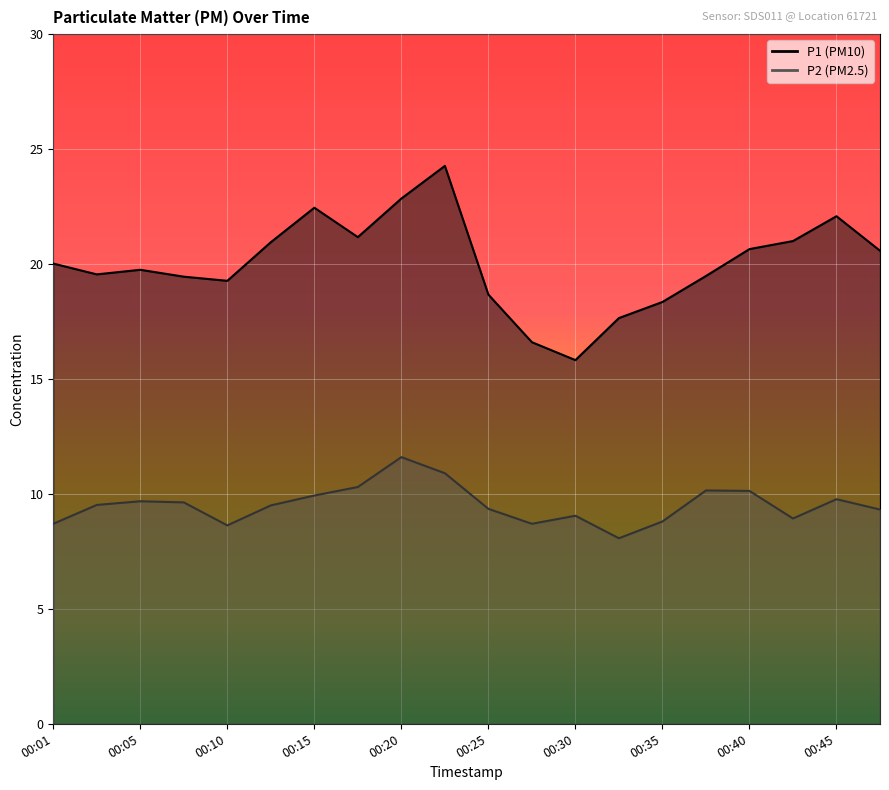

True or false: P1 has a value of 18.7 at 00:25.

True